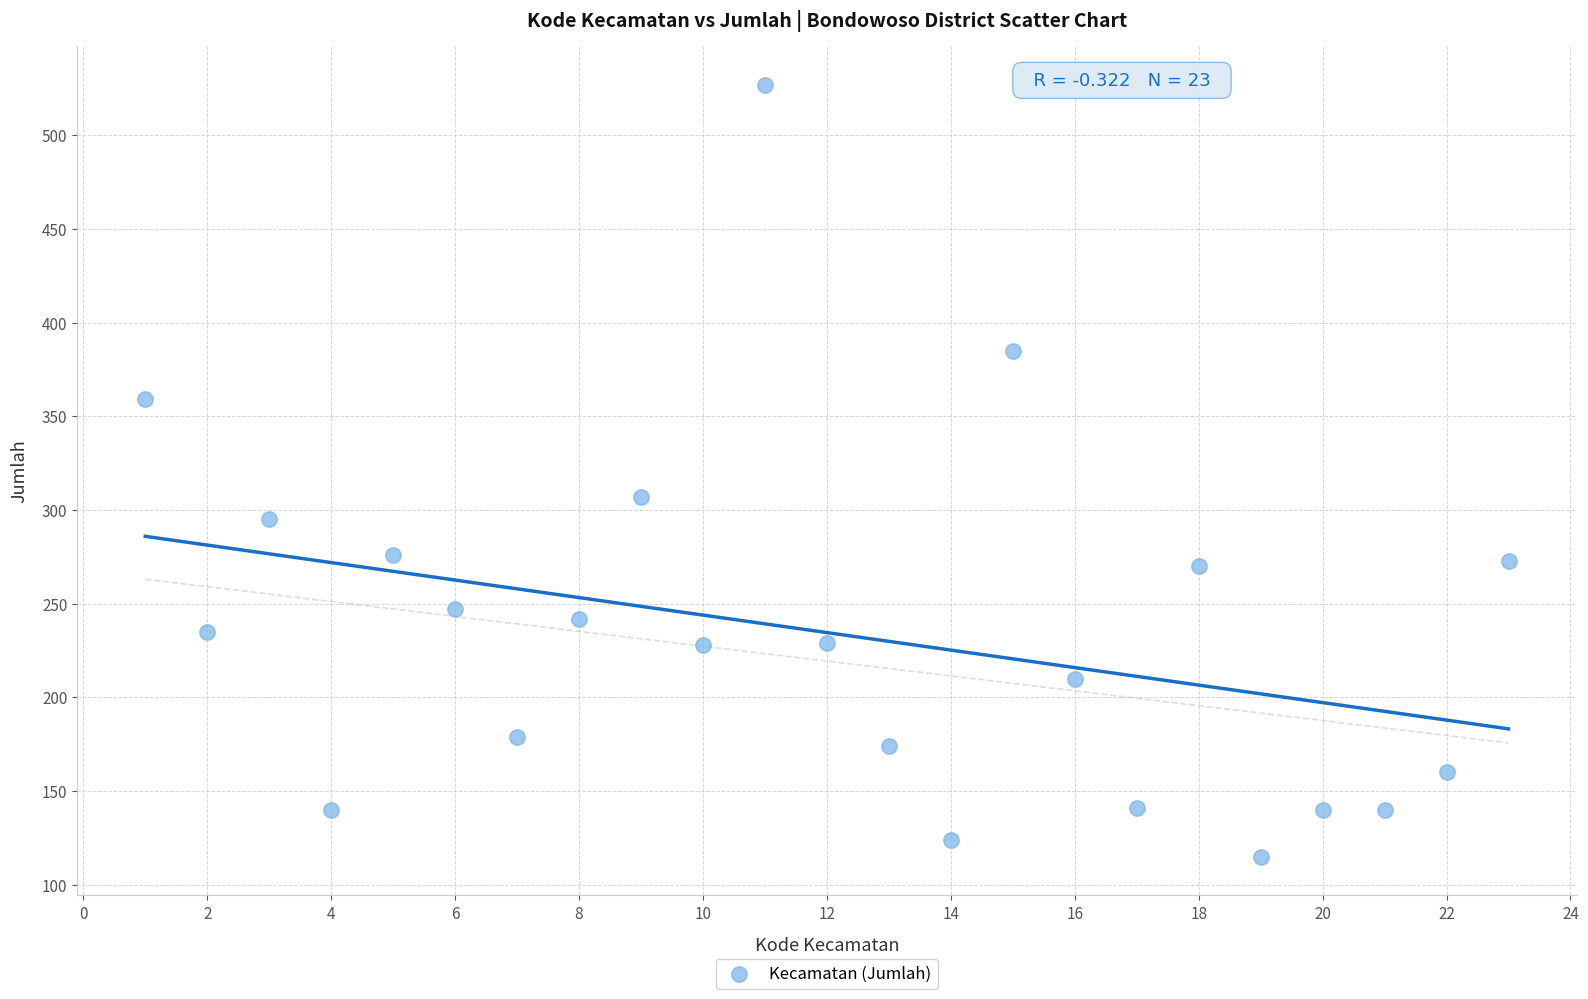

What is the range of X values (max minus min)?

22